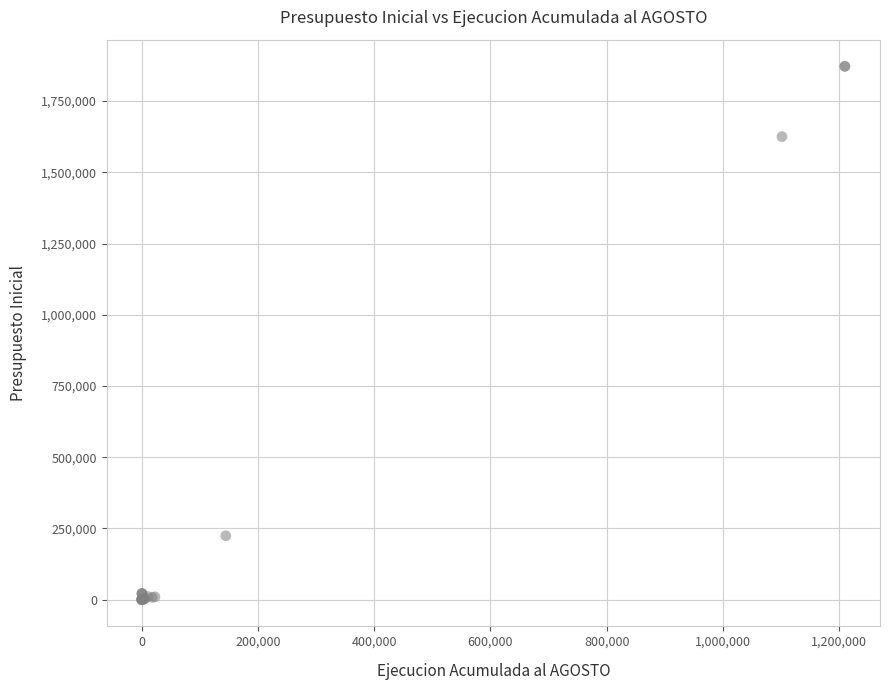

What Y value in the scatter plot is closest to 935871?

1625079